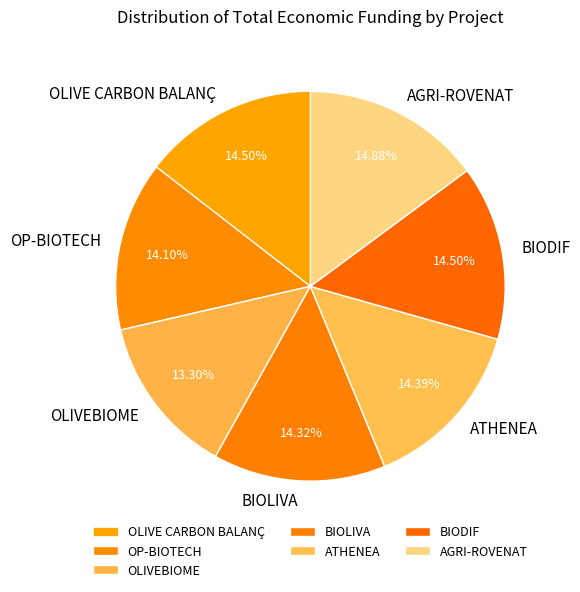

Combined, do AGRI-ROVENAT and BIODIF account for over 50%?

No